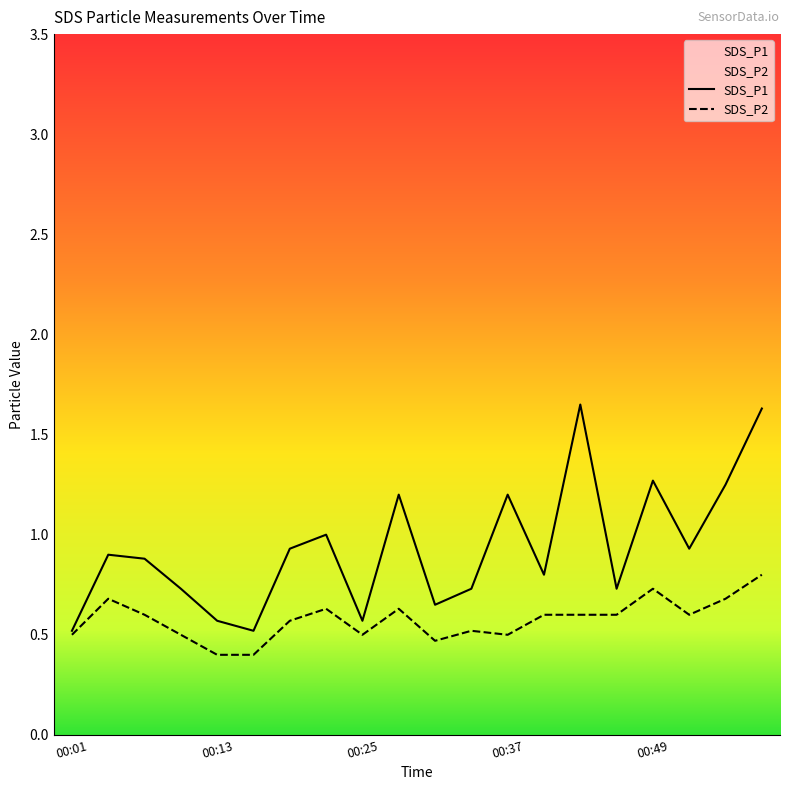

Reading left to right, what are all the values shown in this chart?

SDS_P1: 00:01=0.5	00:04=0.9	00:07=0.9	00:10=0.7	00:13=0.6	00:16=0.5	00:19=0.9	00:22=1.0	00:25=0.6	00:28=1.2	00:31=0.7	00:34=0.7	00:37=1.2	00:40=0.8	00:43=1.6	00:46=0.7	00:49=1.3	00:52=0.9	00:55=1.2	00:58=1.6
SDS_P2: 00:01=0.5	00:04=0.7	00:07=0.6	00:10=0.5	00:13=0.4	00:16=0.4	00:19=0.6	00:22=0.6	00:25=0.5	00:28=0.6	00:31=0.5	00:34=0.5	00:37=0.5	00:40=0.6	00:43=0.6	00:46=0.6	00:49=0.7	00:52=0.6	00:55=0.7	00:58=0.8